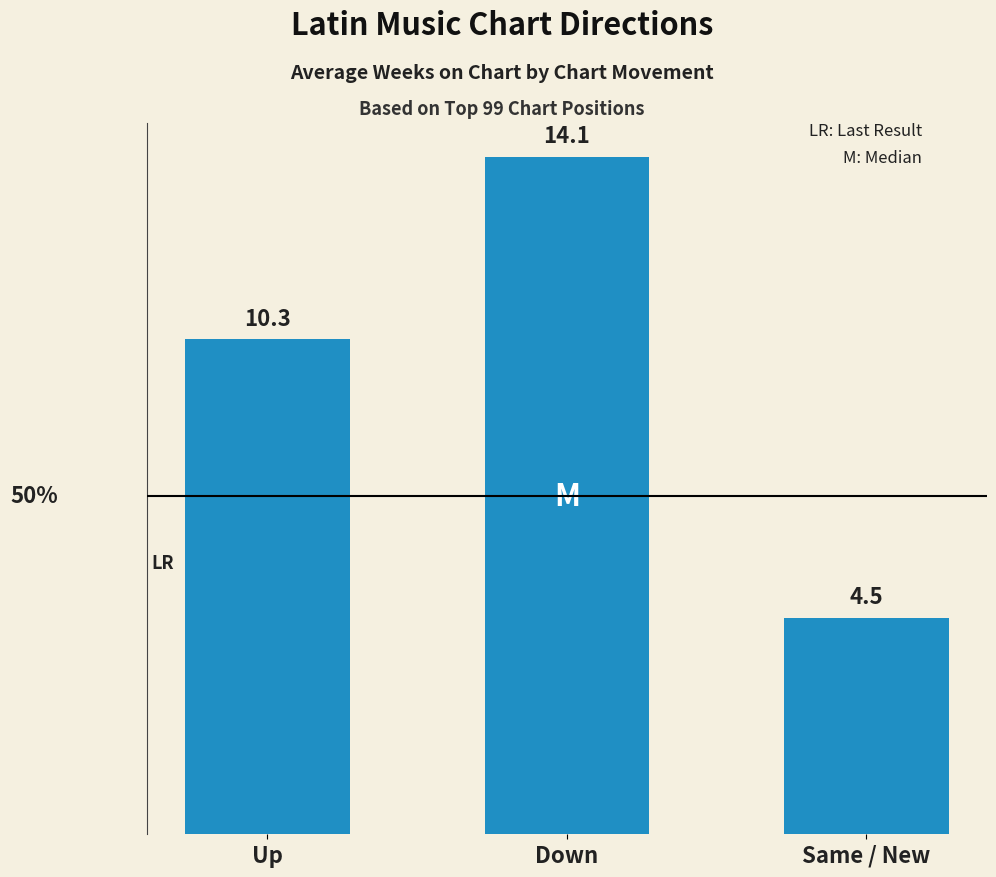

Between Same / New and Up, which is larger?

Up